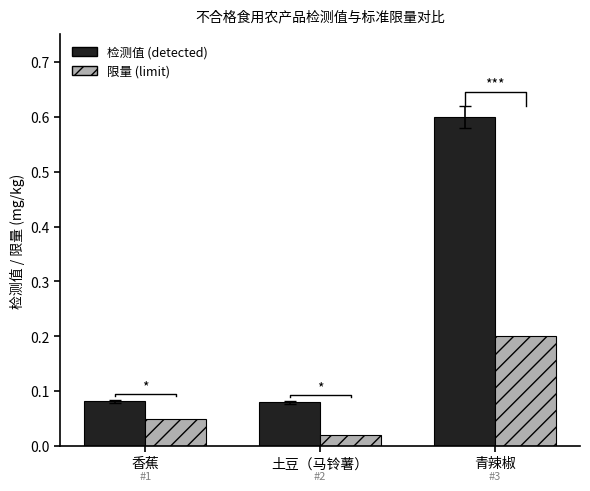

Rank the categories by 检测值 (detected) value from lowest to highest.

土豆（马铃薯）, 香蕉, 青辣椒